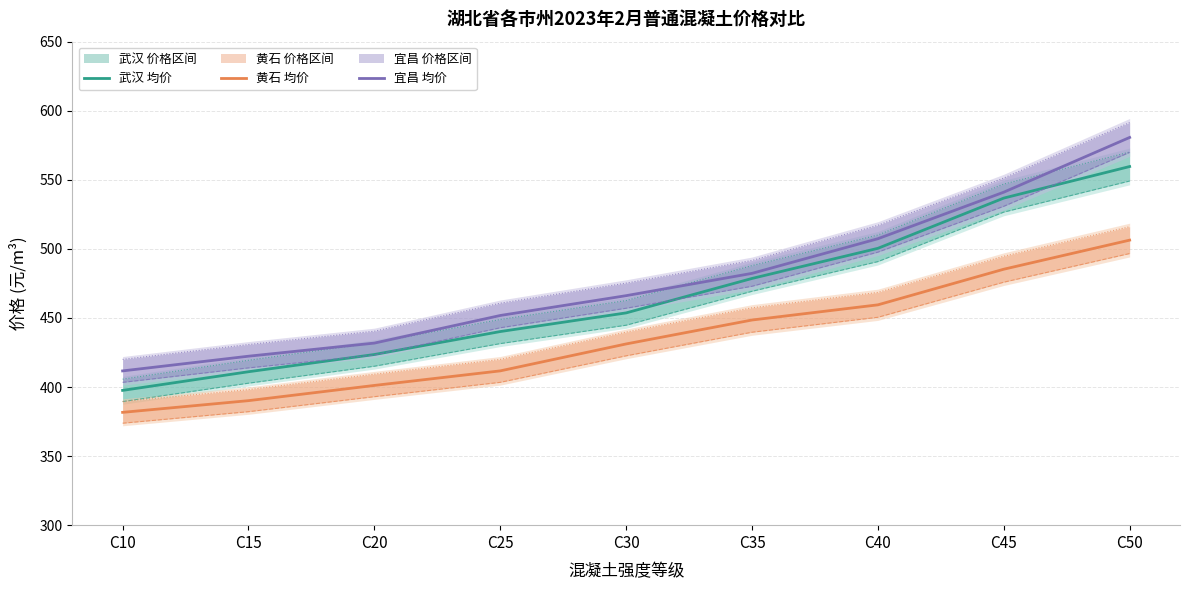

Where does the 武汉(除税价) series first go above 453?

C30